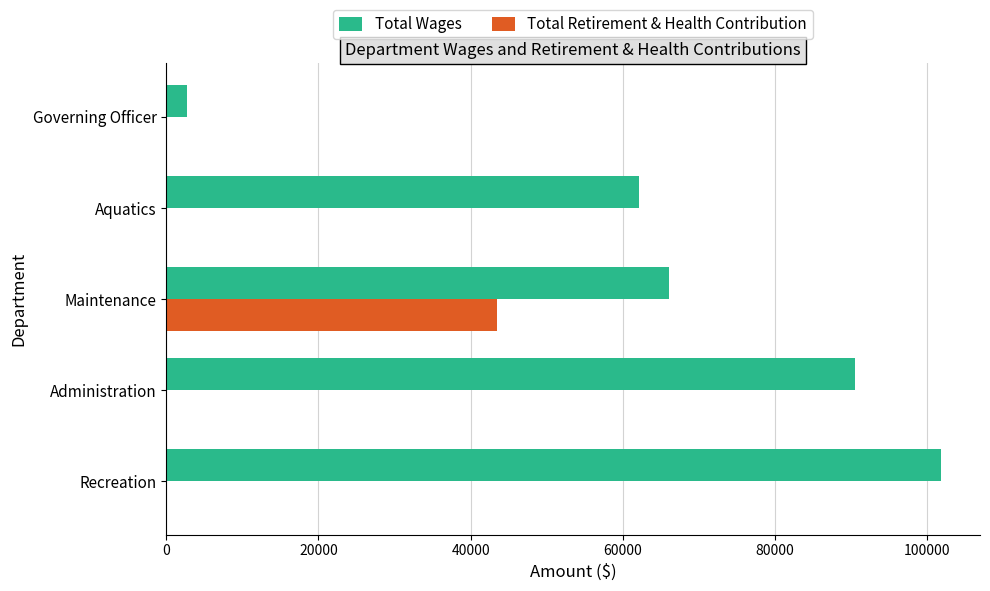

What is the sum of all Total Retirement & Health Contribution values?

43491